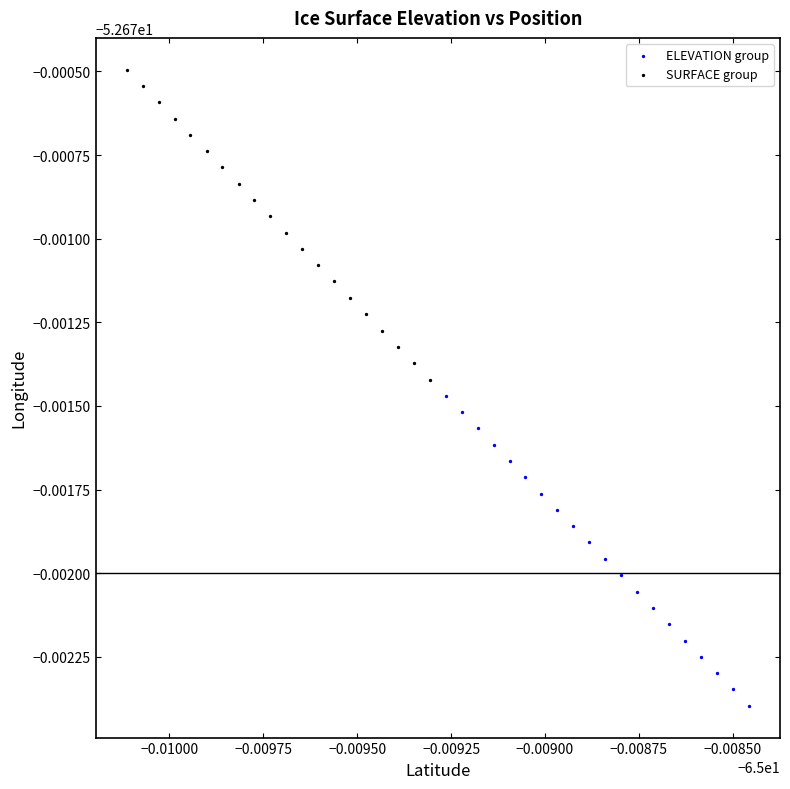

What are all the series names shown in the legend?

ELEVATION group, SURFACE group